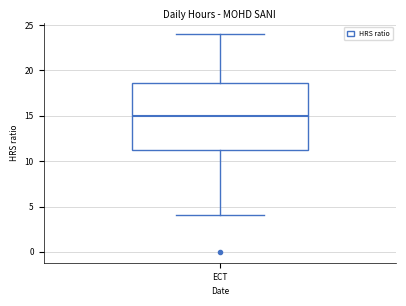

Read this box plot against the y-axis: the position of the median line, the range covered by the box, and the ends of both whiskers. The values are not printed on the chart, so give them approximately, as read against the axis.

median 15.0, box 11.5 to 18.5, whiskers 4.0 to 24.0